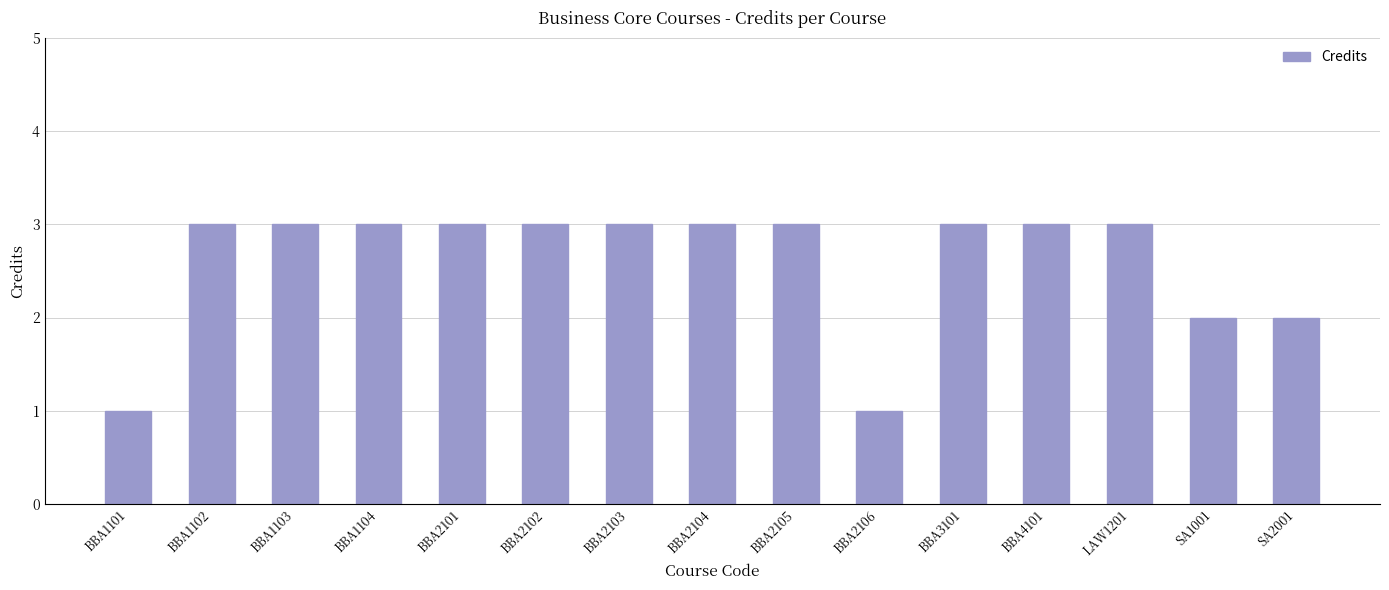

Does the chart contain any negative values?

No